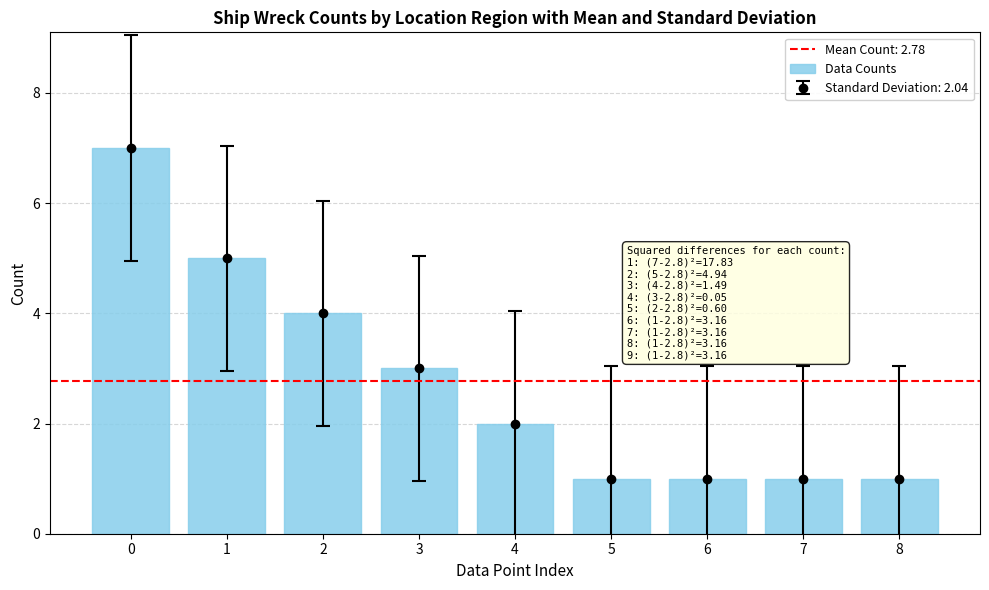

The chart shows a value of 1 at 4. True or false?

False